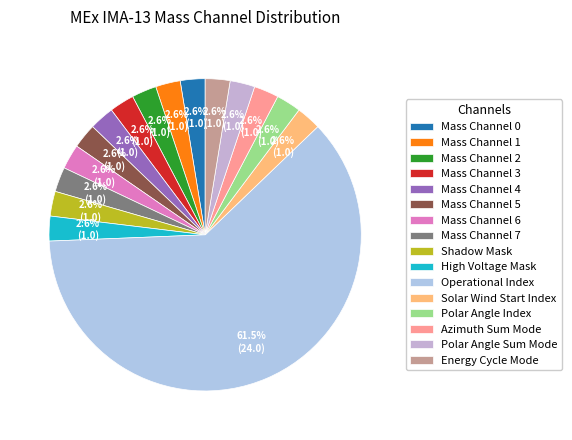

To the nearest percent, what portion does Mass Channel 4 represent?

3%